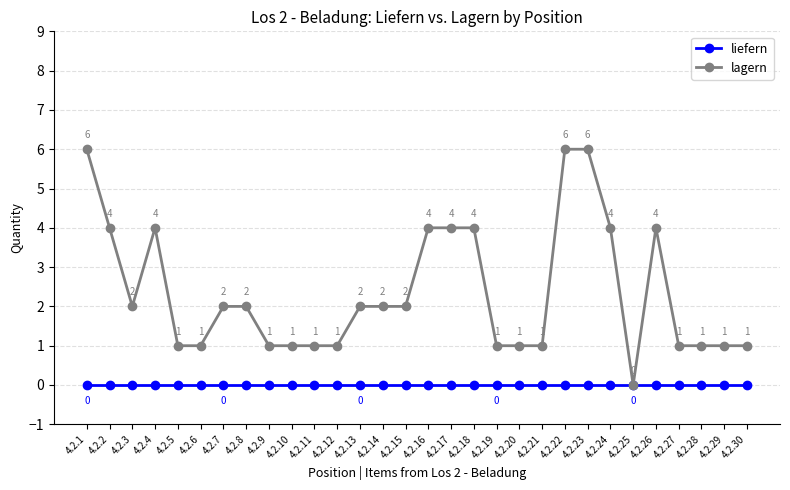

How many lagern values are between 1 and 4?

26